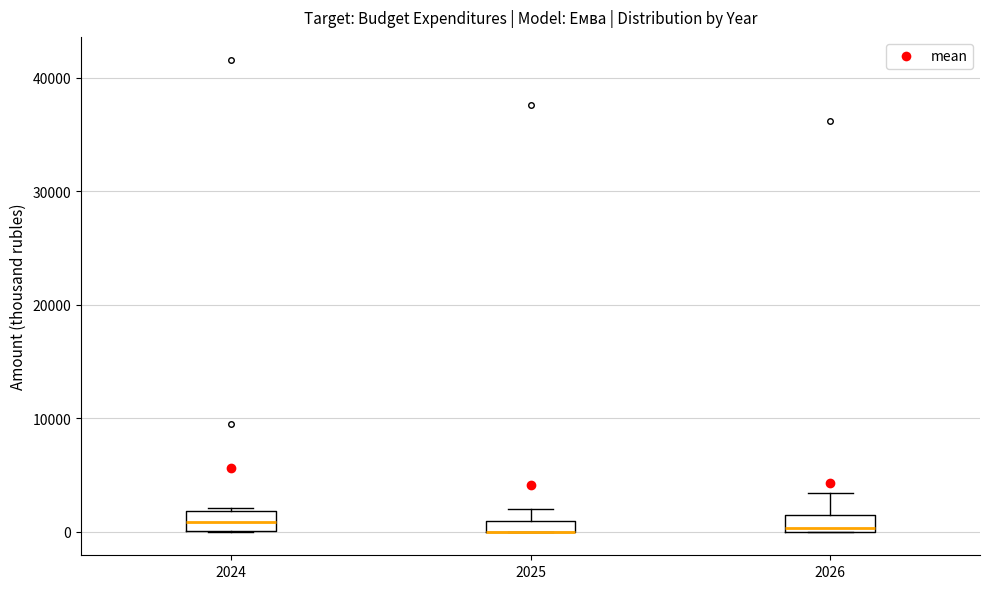

Where is the upper edge of the box at x = 2025 on the y-axis? The values are not printed on the chart, so give them approximately, as read against the axis.

1000